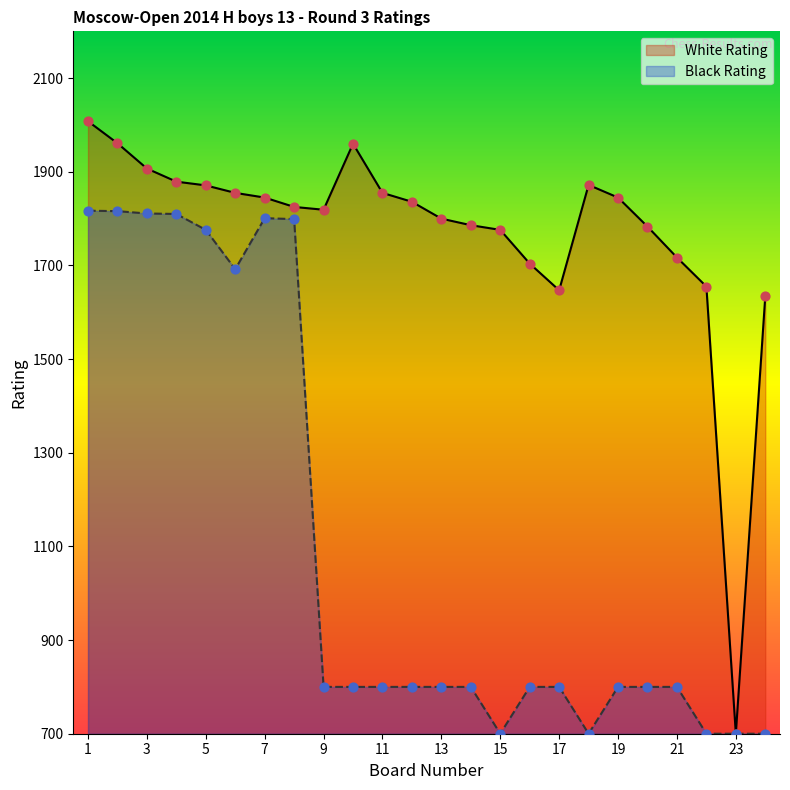

At which category is the sum across all series the highest?

1